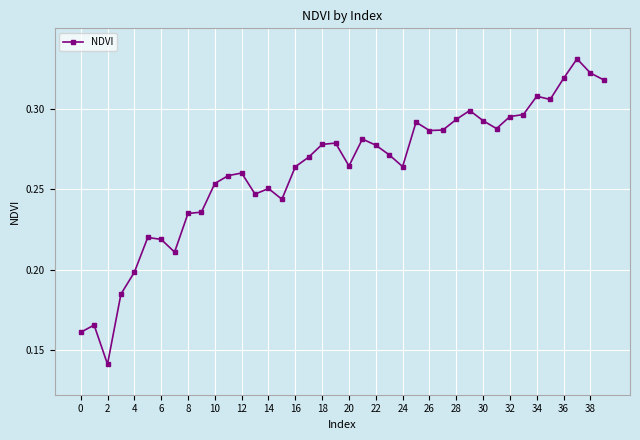

Count the values in the range 0 to 1.

40